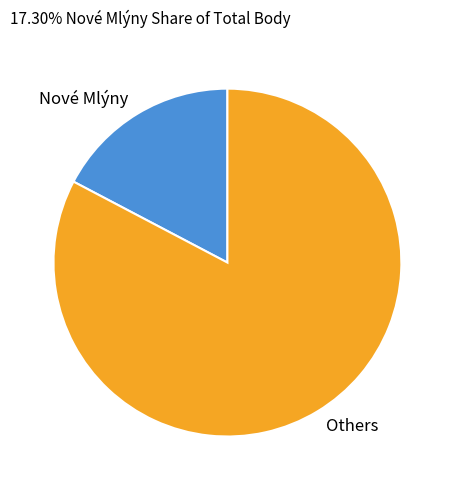

Is it true that Nové Mlýny is 17% of the pie?

True